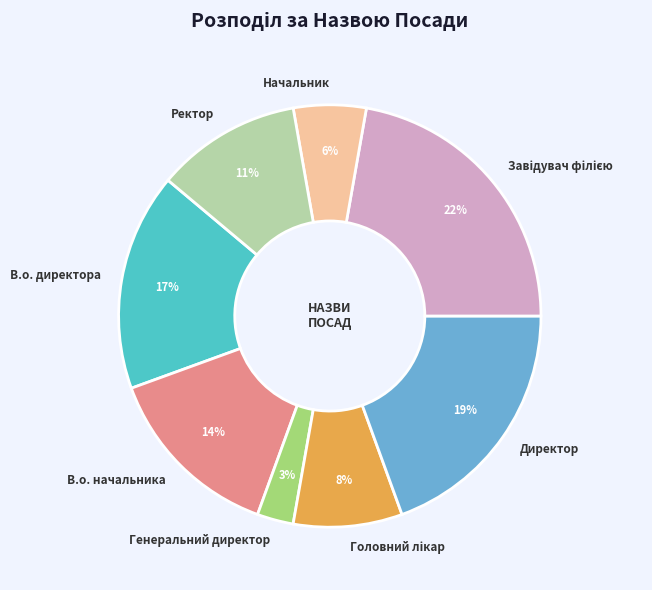

Between В.о. начальника and Генеральний директор, which is larger?

В.о. начальника